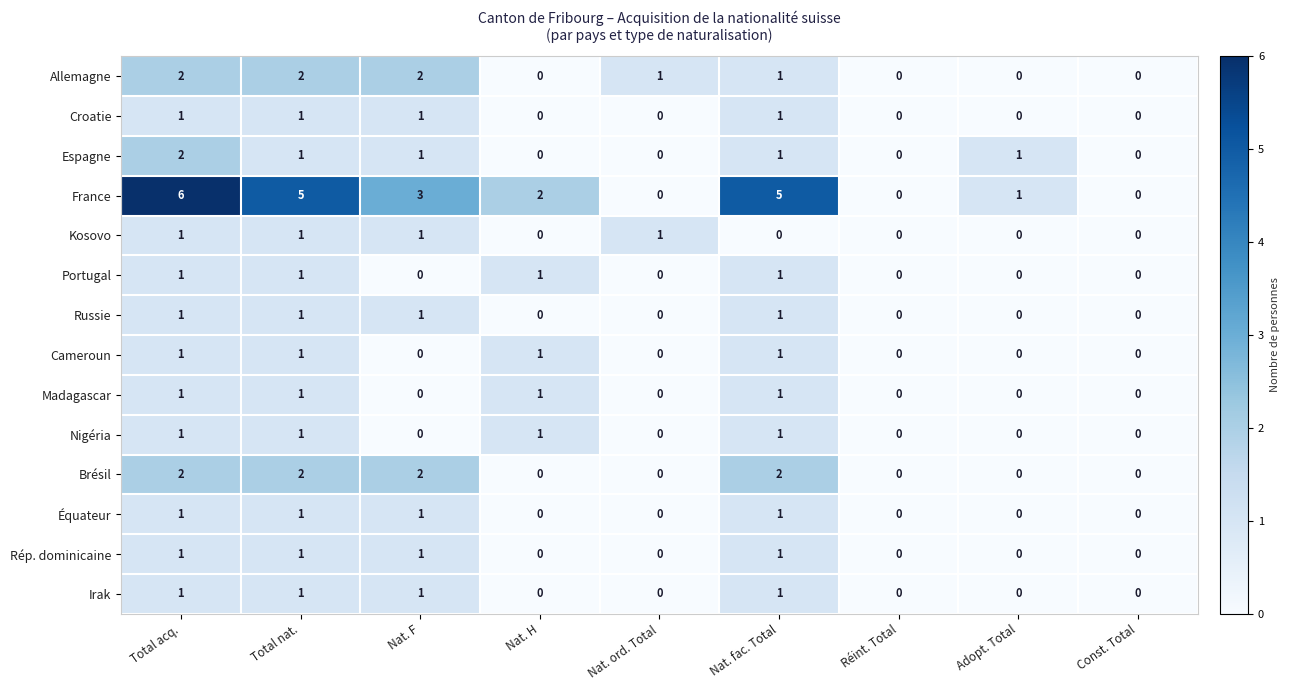

Count the Croatie values in the range 0 to 1.

9